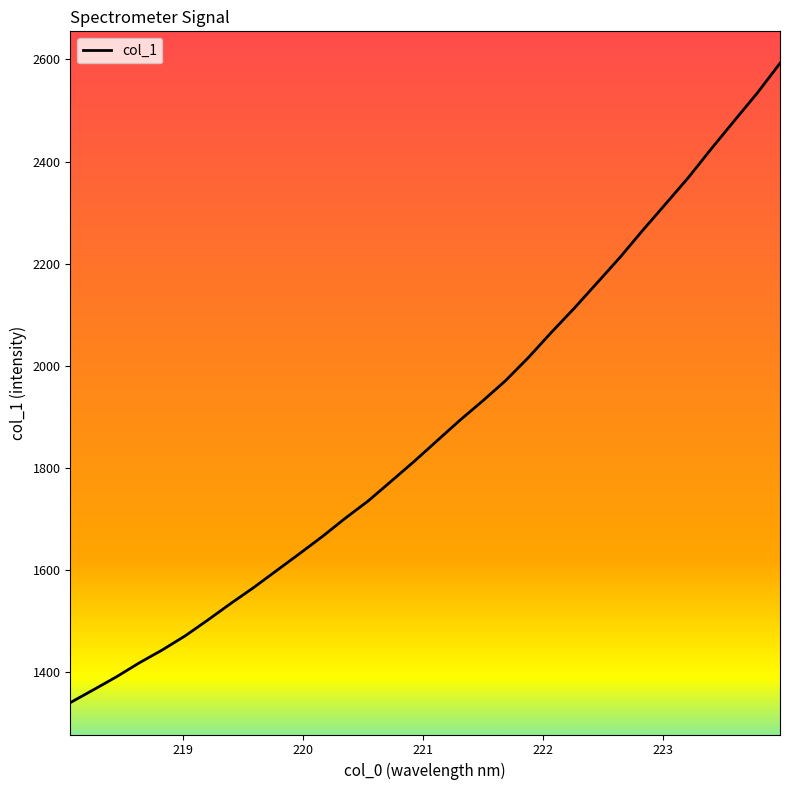

What is the sum of all values?

60140.1